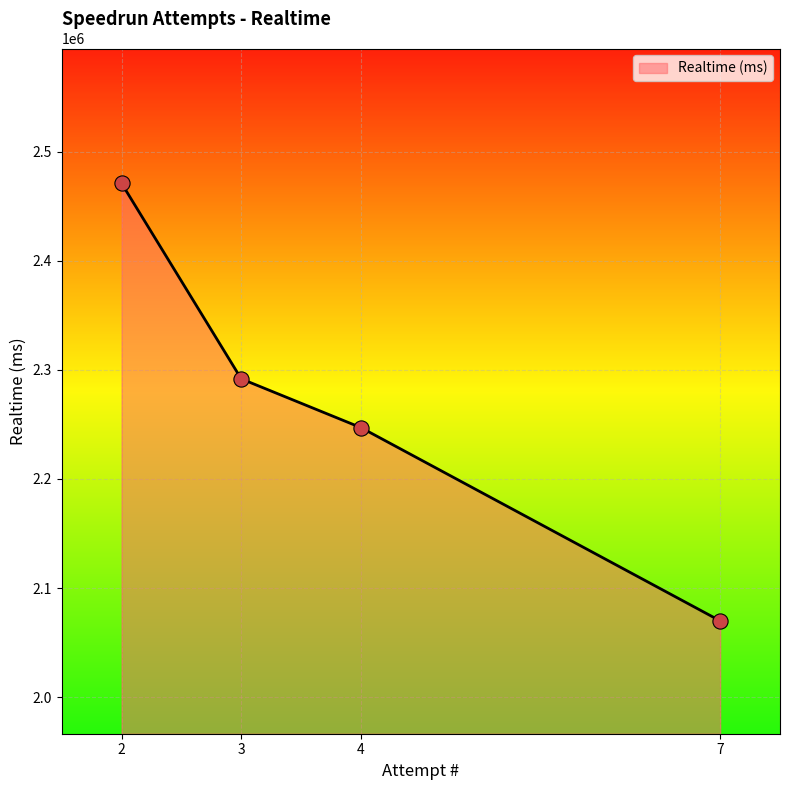

Approximately how many times larger is the value at 3 compared to 4?

1.0